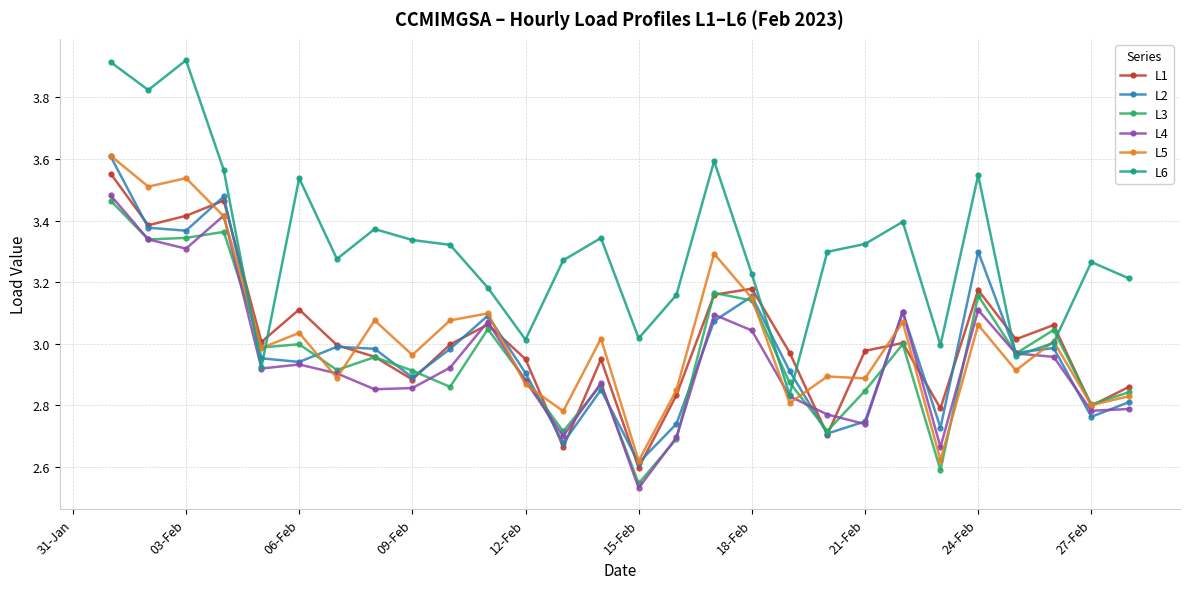

True or false: L1 has more than 1 points higher than both neighbors.

True